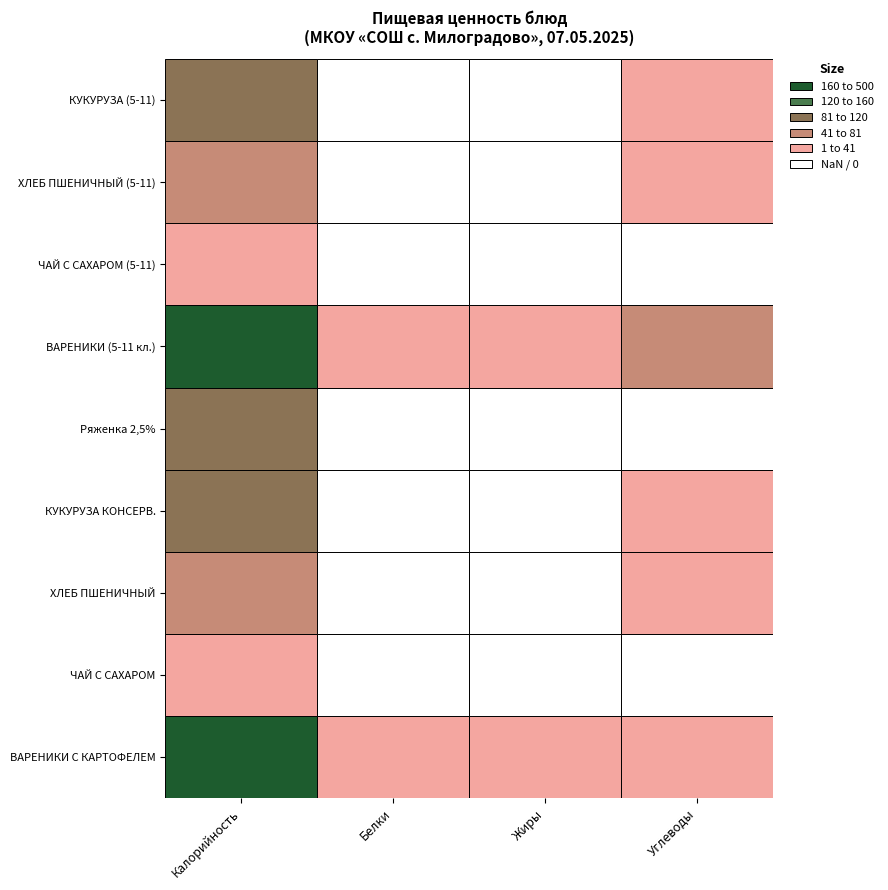

Which series changed the most between 4 and 5?

Калорийность